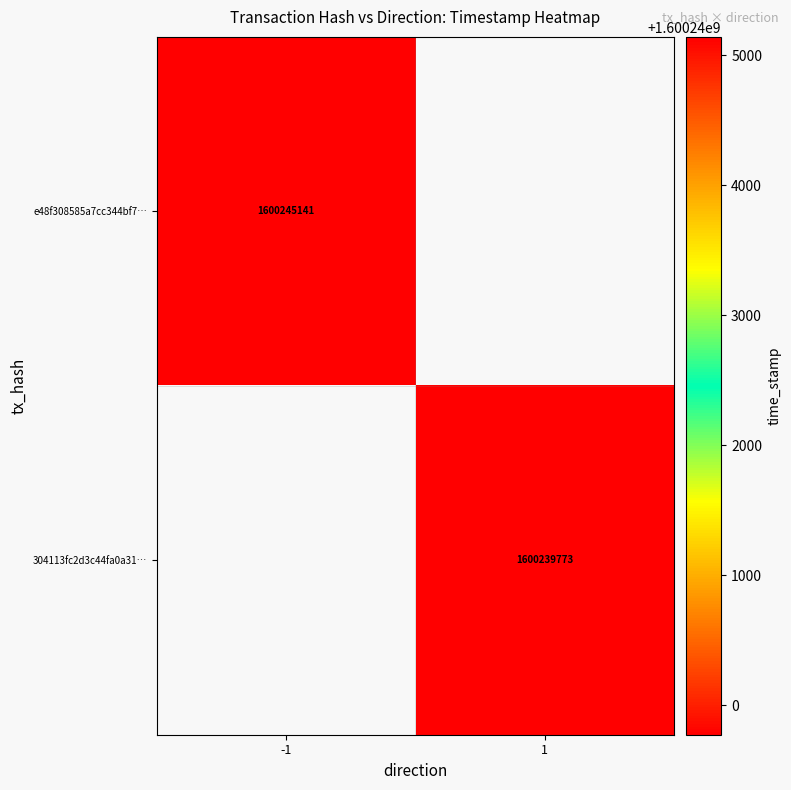

At how many categories does at least one series exceed 1600242350?

1